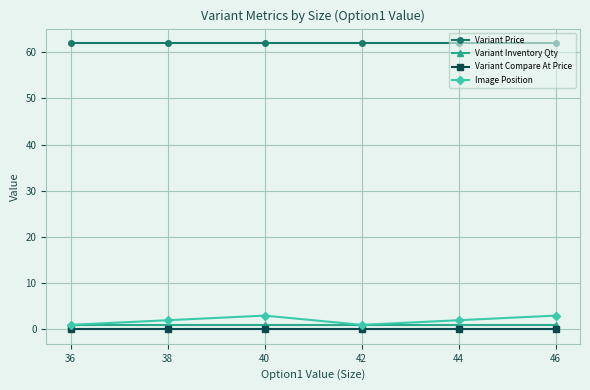

What is the difference between the maximum and minimum values in the Image Position series?

2